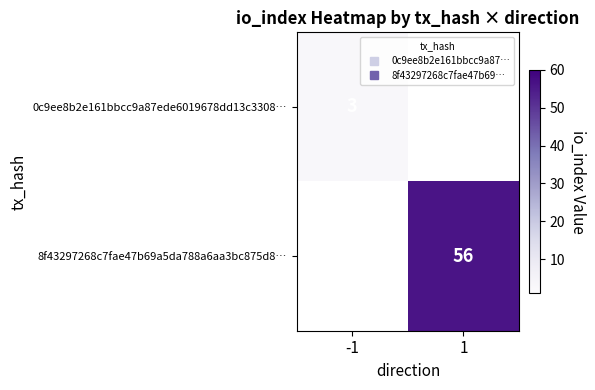

Count the number of data series in this chart.

2